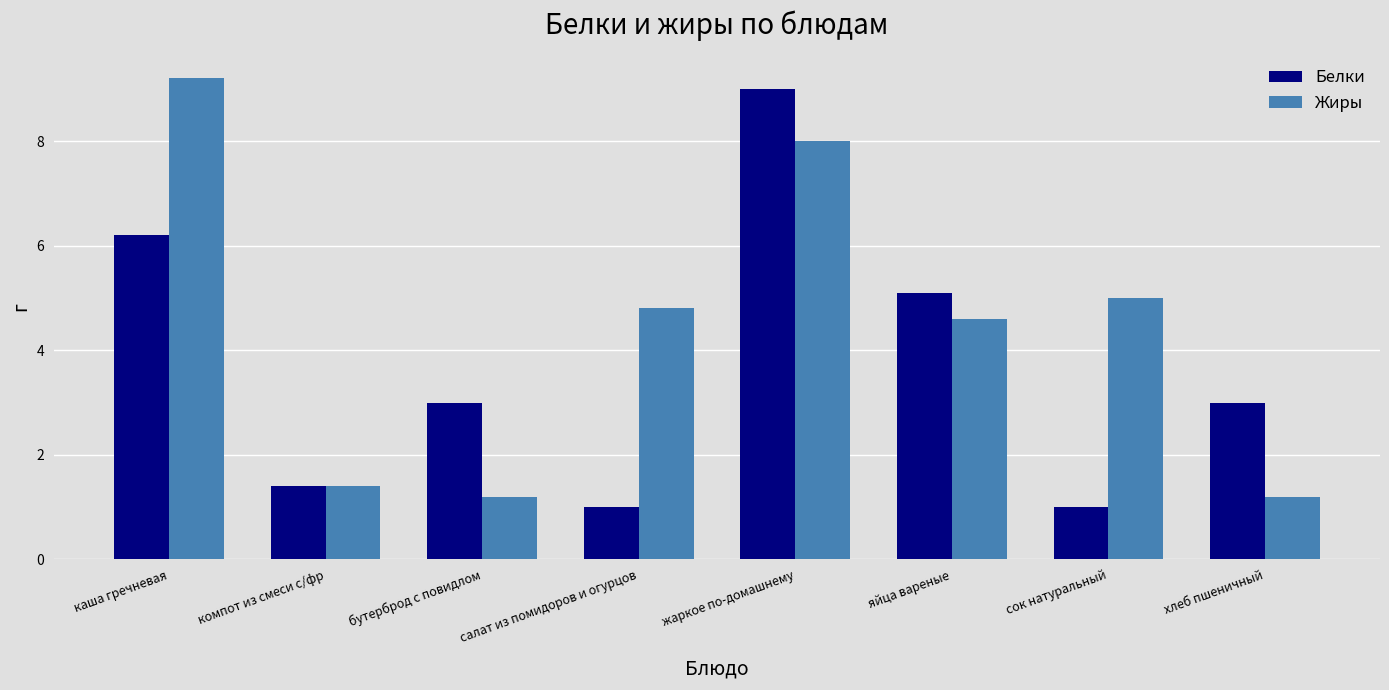

At which category does the chart reach its peak across all series?

каша гречневая